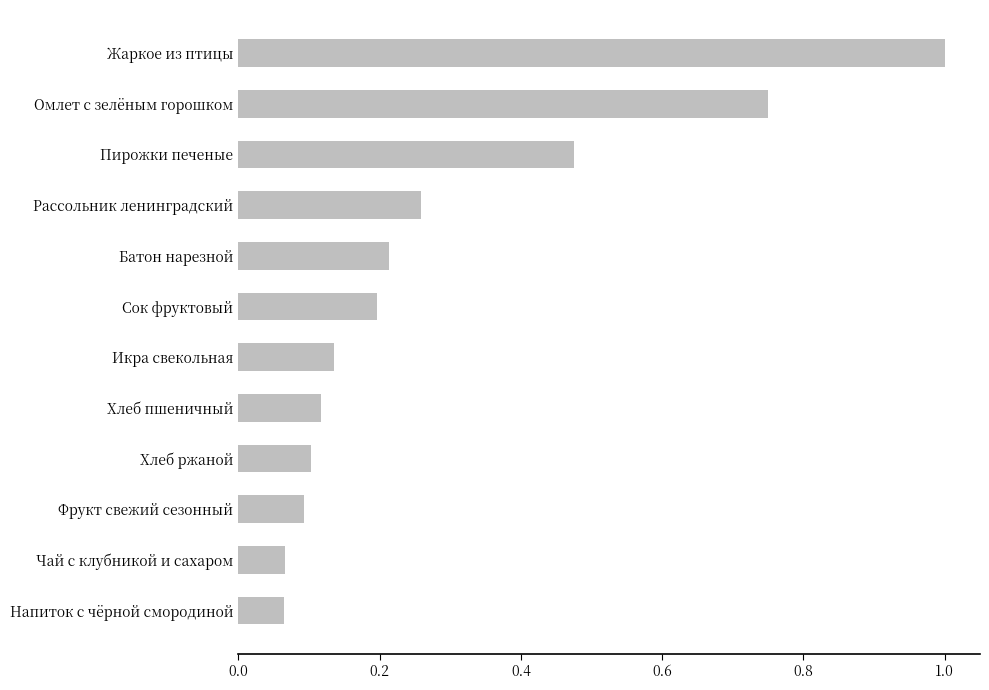

What is the change in value from Хлеб ржаной to Омлет с зелёным горошком?

+0.6